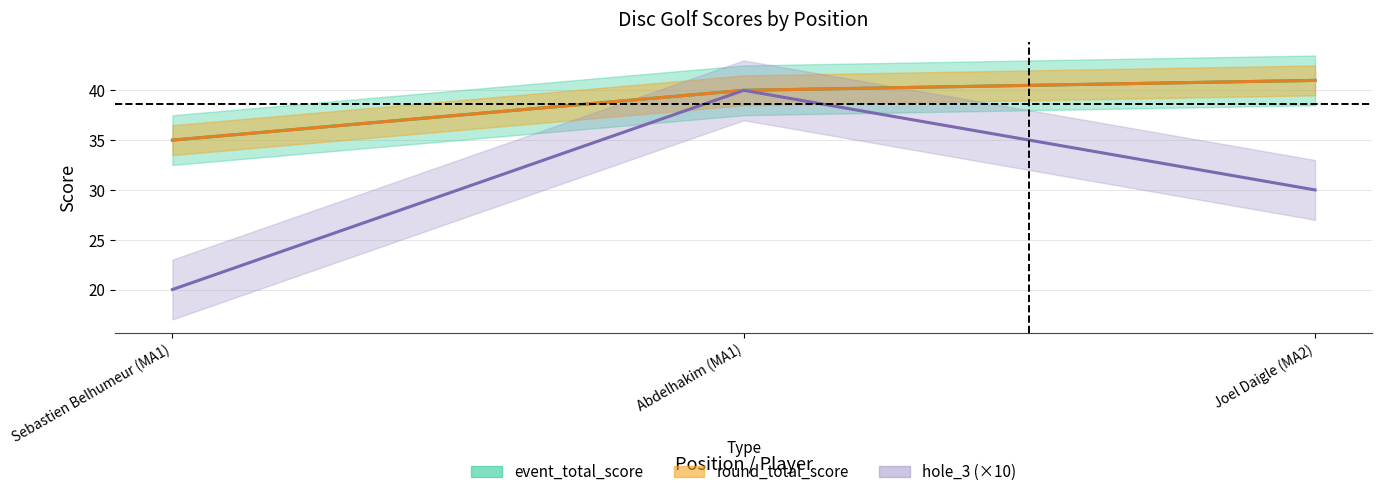

Which label corresponds to the largest value in the chart?

Joel Daigle (MA2)